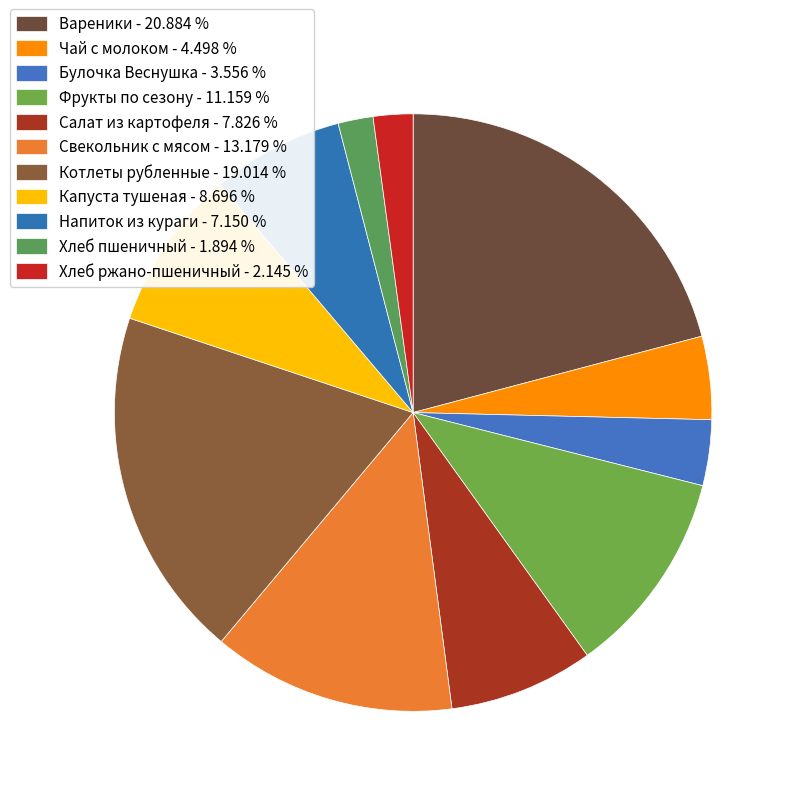

The Булочка Веснушка slice represents 14% of the pie. True or false?

False